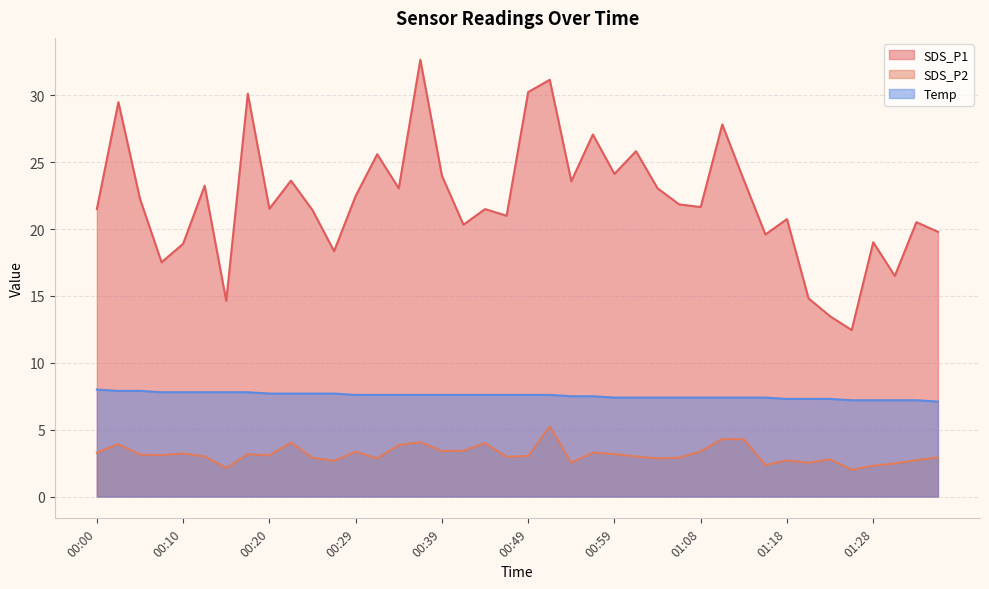

What is the average value of the SDS_P1 series?

22.3